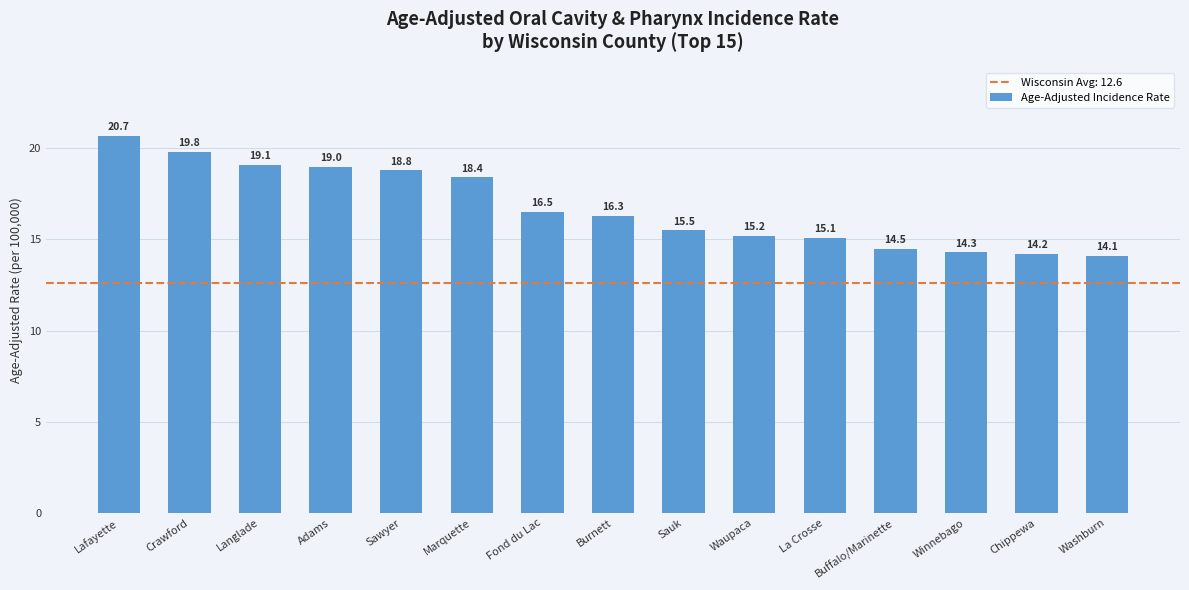

Where is the data nearest to the value 17?

Fond du Lac